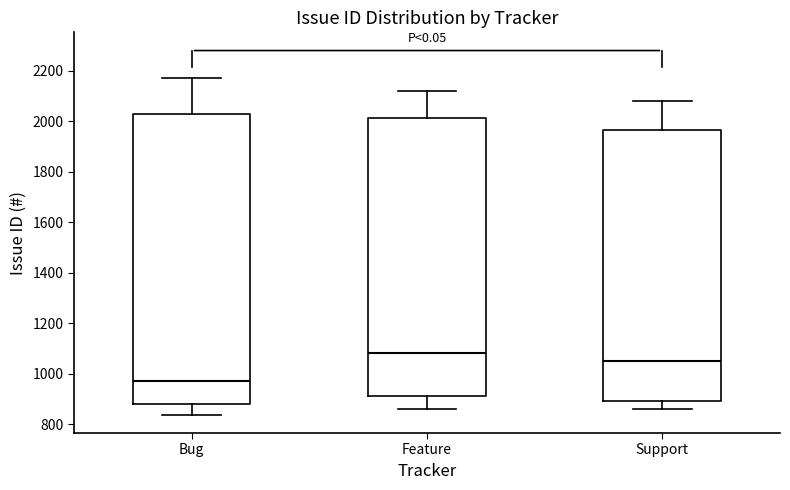

Reading left to right, read every box against the y-axis: the position of its median line, the range the box covers, and the ends of its whiskers. The values are not printed on the chart, so give them approximately, as read against the axis.

Bug: median 980, box 880 to 2020, whiskers 840 to 2180
Feature: median 1080, box 900 to 2020, whiskers 860 to 2120
Support: median 1060, box 900 to 1960, whiskers 860 to 2080